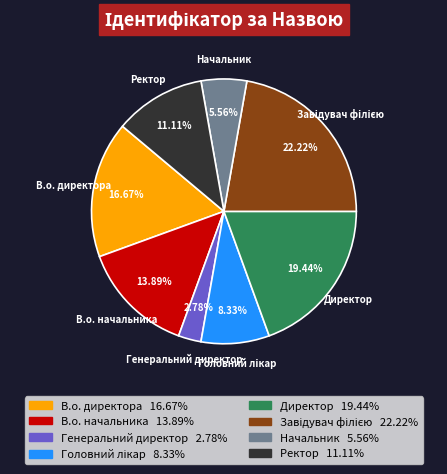

To the nearest percent, what portion does Начальник represent?

6%